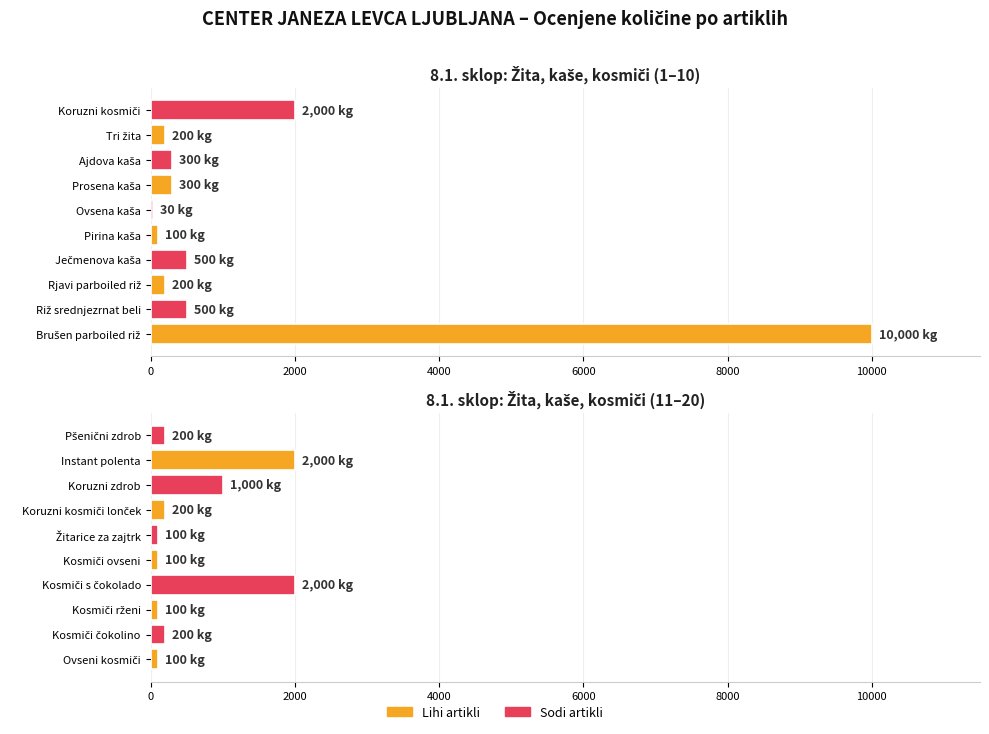

Does the chart contain stacked bars?

No